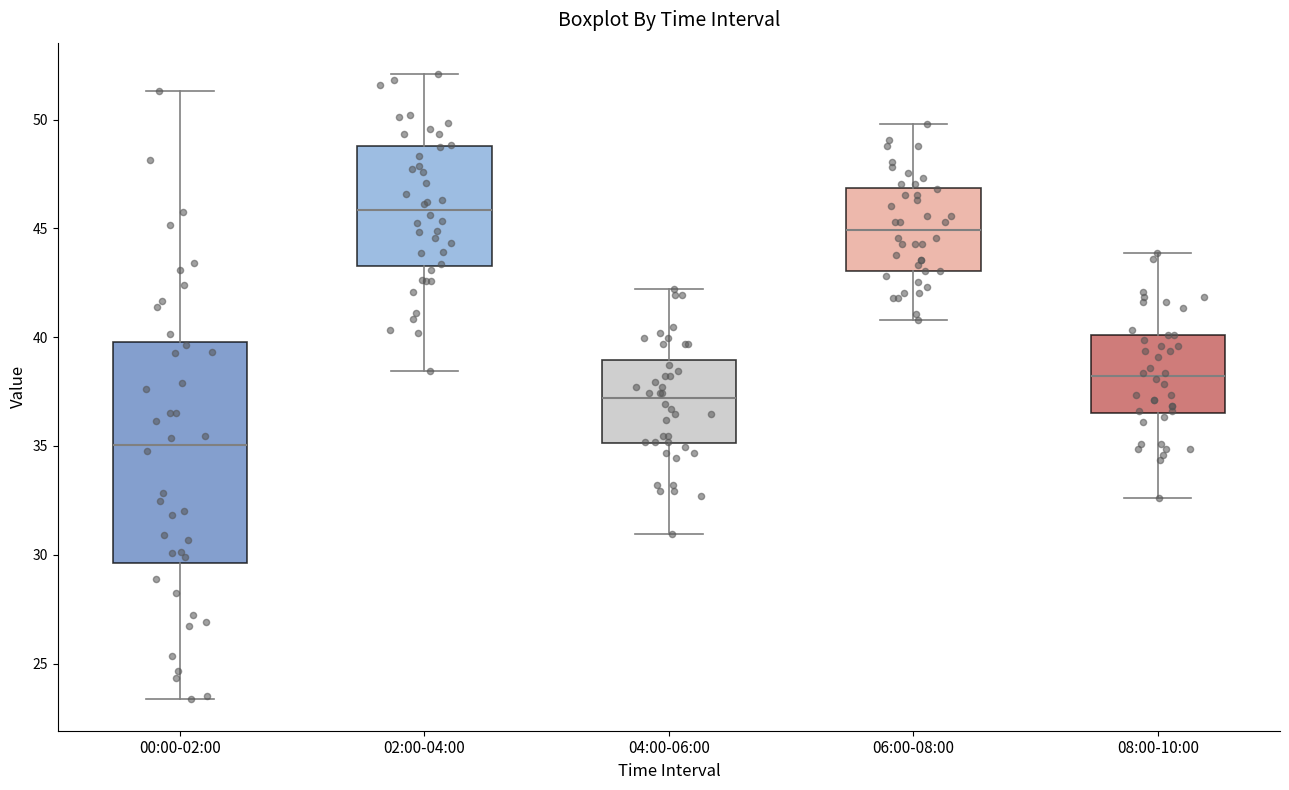

Reading left to right, read every box against the y-axis: the position of its median line, the range the box covers, and the ends of its whiskers. The values are not printed on the chart, so give them approximately, as read against the axis.

00:00-02:00: median 35.0, box 29.5 to 40.0, whiskers 23.5 to 51.5
02:00-04:00: median 46.0, box 43.5 to 49.0, whiskers 38.5 to 52.0
04:00-06:00: median 37.0, box 35.0 to 39.0, whiskers 31.0 to 42.0
06:00-08:00: median 45.0, box 43.0 to 47.0, whiskers 41.0 to 50.0
08:00-10:00: median 38.0, box 36.5 to 40.0, whiskers 32.5 to 44.0